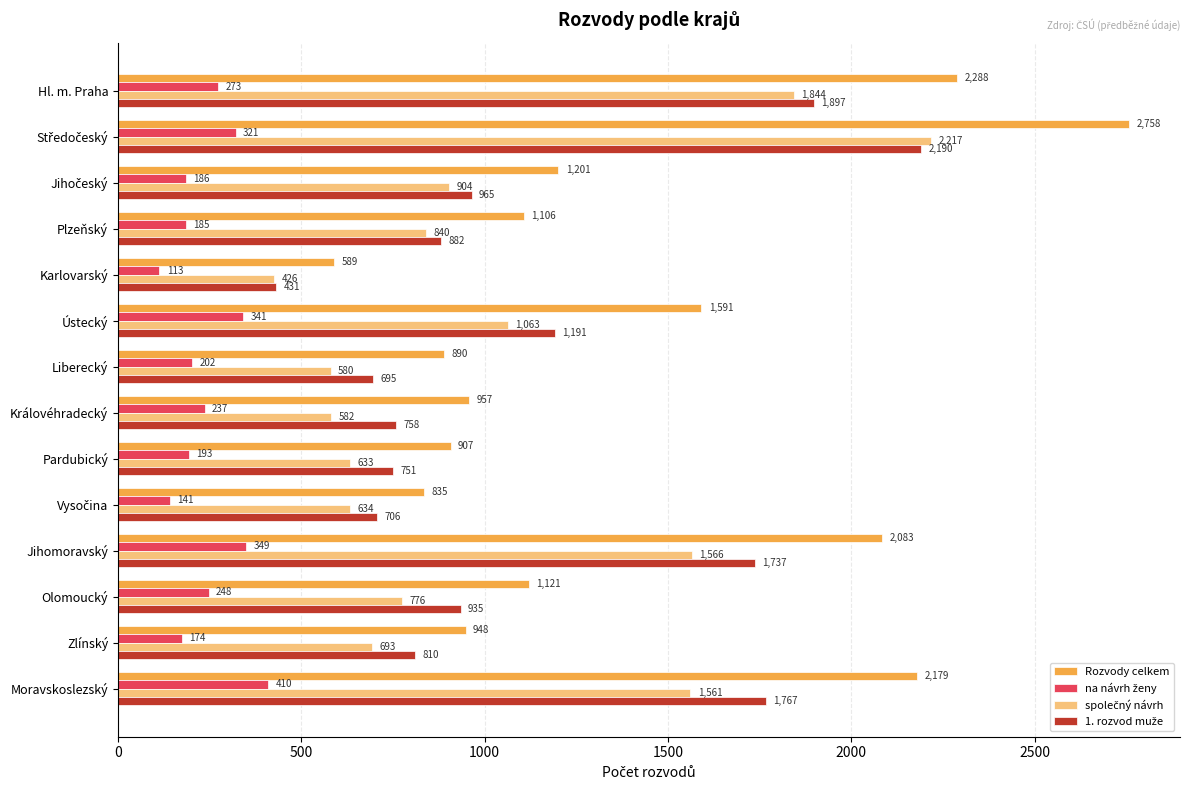

What is the sum of all Rozvody celkem values?

19453